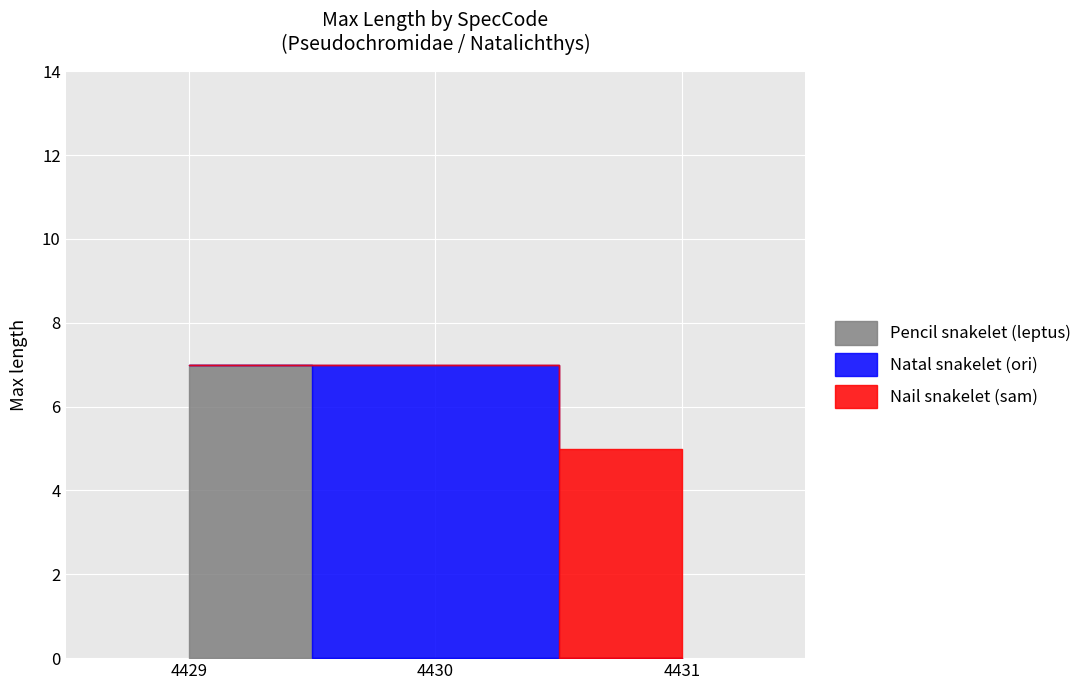

The chart shows a value of 7 at 4430. True or false?

True